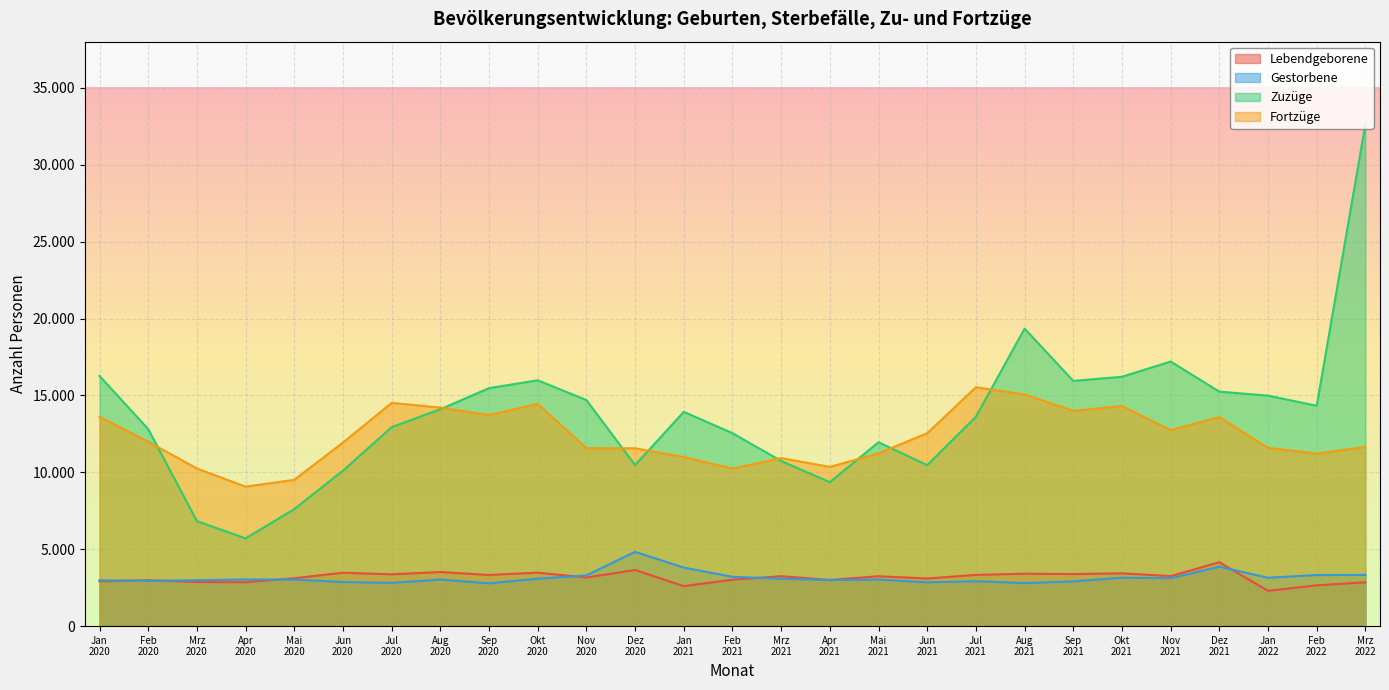

What is the spread (max minus min) of values at Jun
2020?

9069